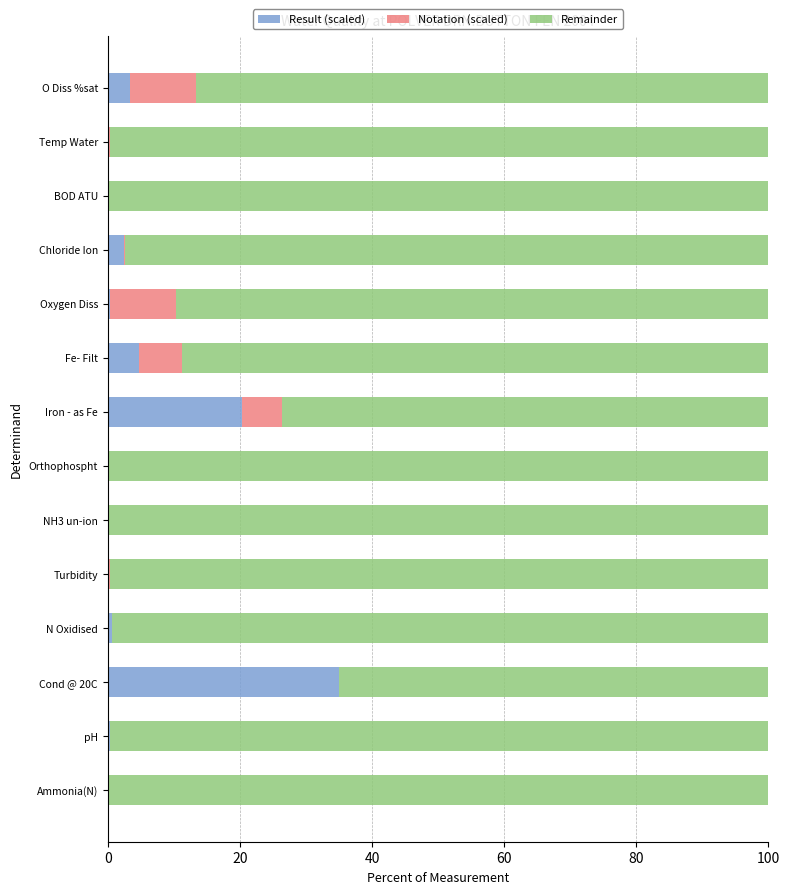

Which category has the highest value in the Result (scaled) series?

Cond @ 20C